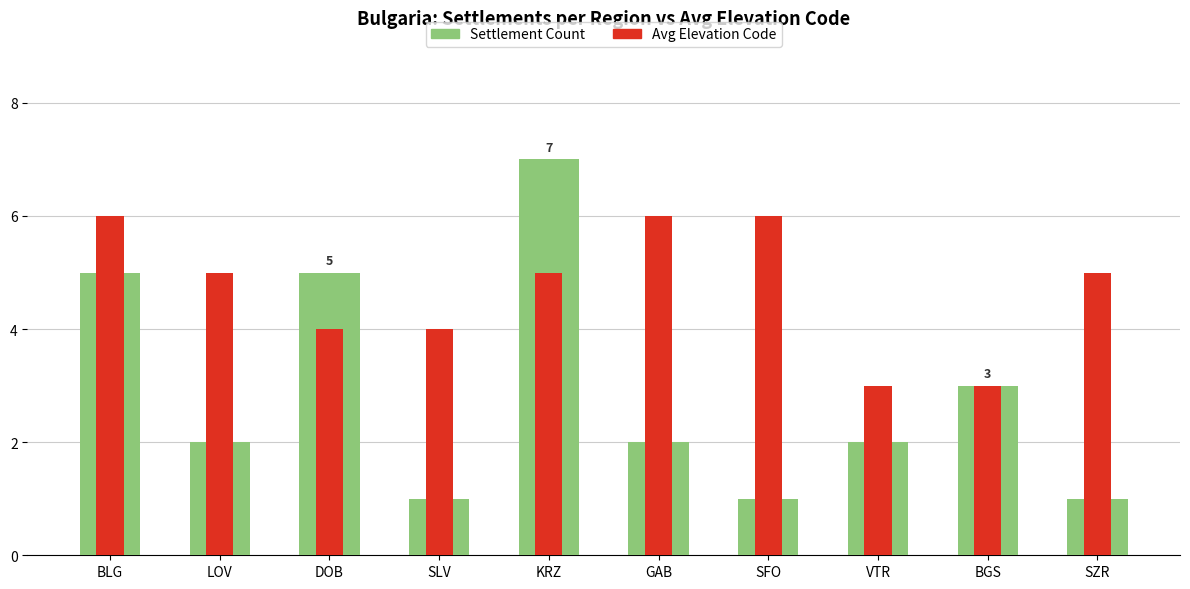

Reading right to left, what are all the values shown in this chart?

Settlement Count: SZR=1	BGS=3	VTR=2	SFO=1	GAB=2	KRZ=7	SLV=1	DOB=5	LOV=2	BLG=5
Avg Elevation Code: SZR=5	BGS=3	VTR=3	SFO=6	GAB=6	KRZ=5	SLV=4	DOB=4	LOV=5	BLG=6